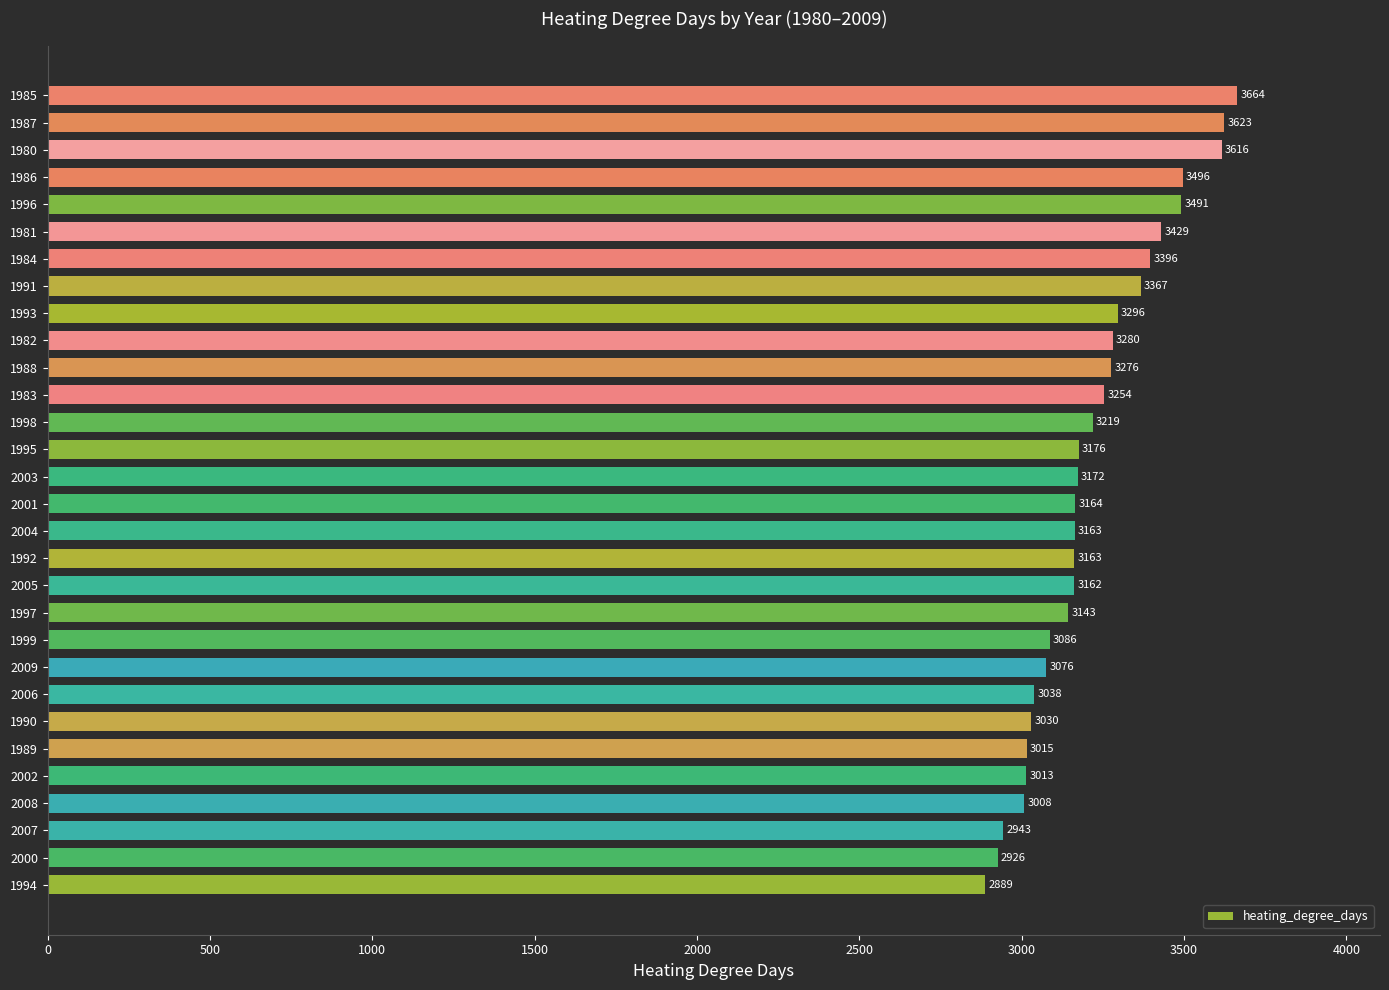

The chart shows a value of 5076.9 at 1993. True or false?

False